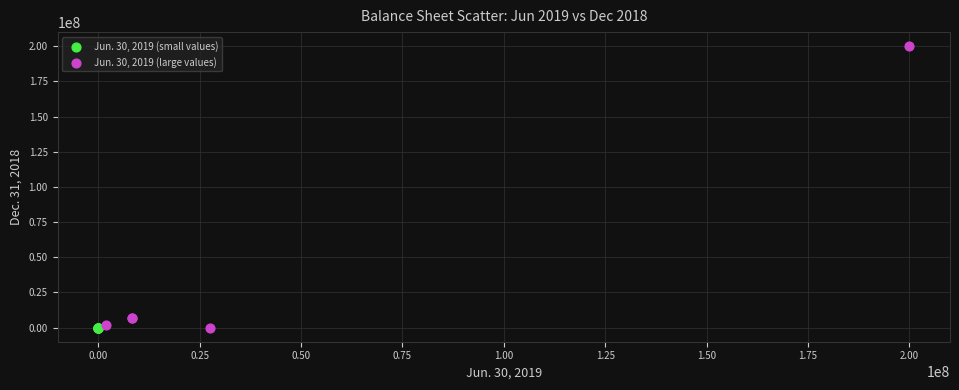

Which series contains the highest Y value?

Jun. 30, 2019 (large values)